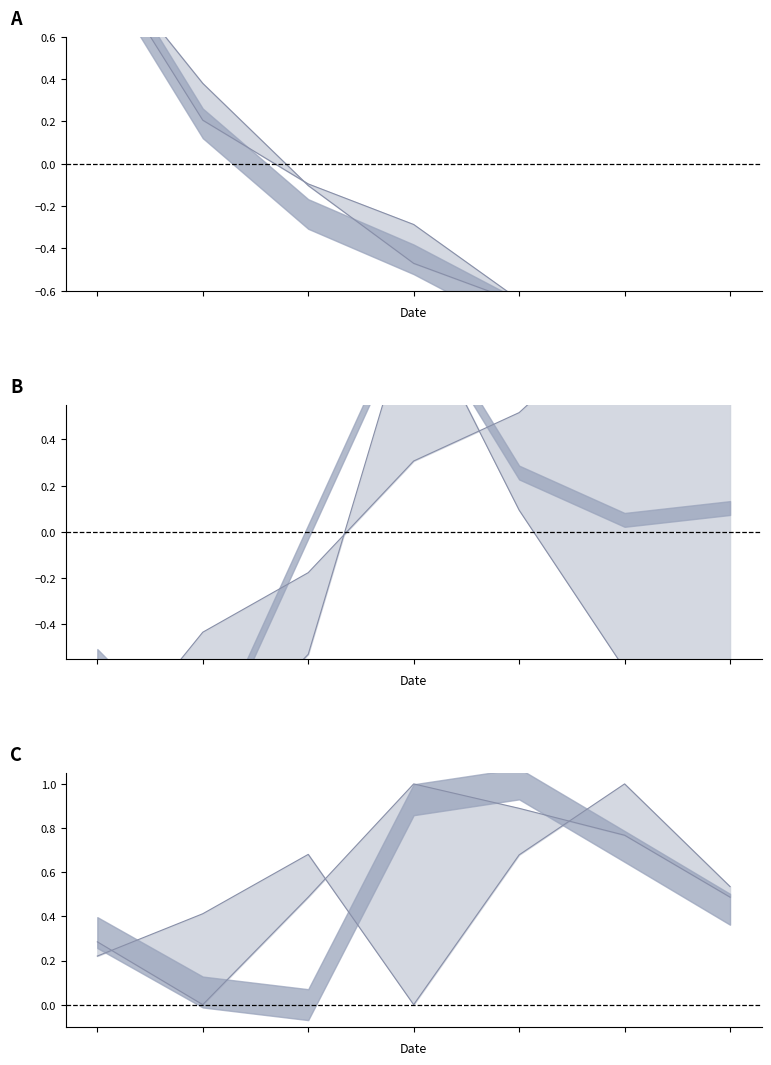

Which series ends up on top after the final intersection of BME280_humidity_upper and BME280_pressure_lower?

BME280_pressure_lower